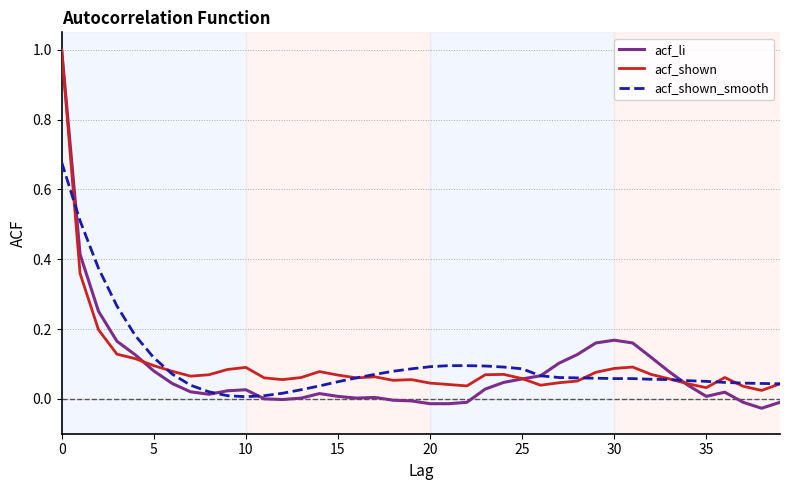

At how many categories does at least one series exceed 0?

40